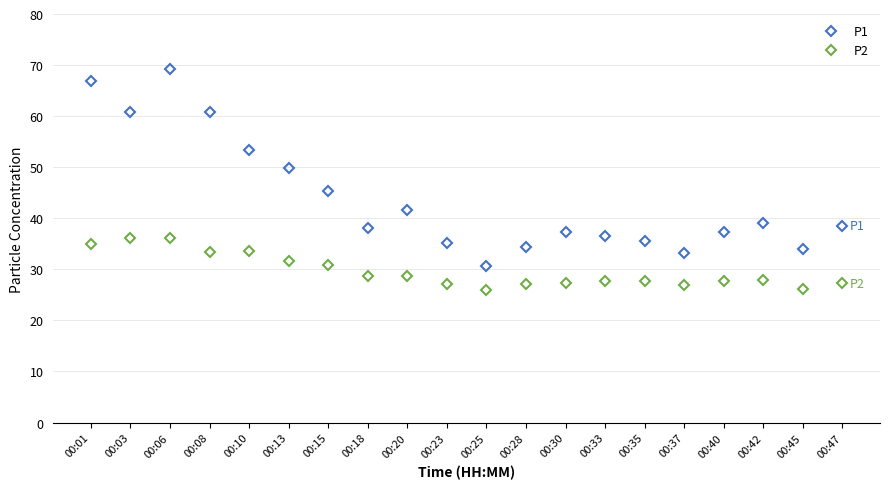

Does the chart have visible grid lines?

Yes